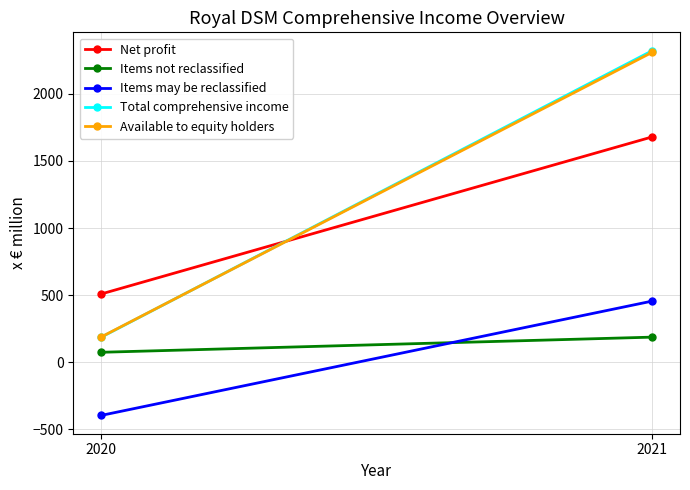

What is the total value across all series at 2021?

6957